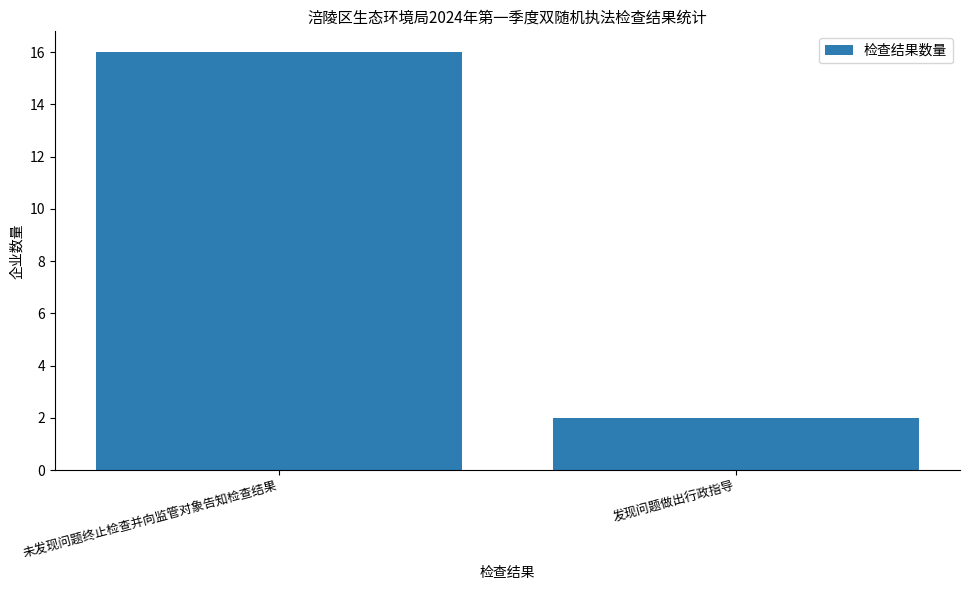

What is the average value?

9